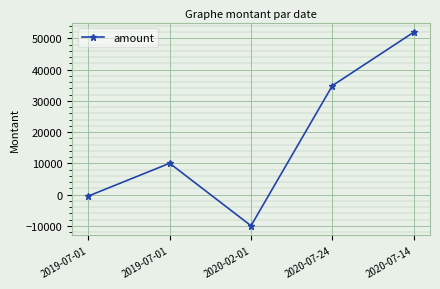

What is the difference between the second highest and second lowest values?

35344